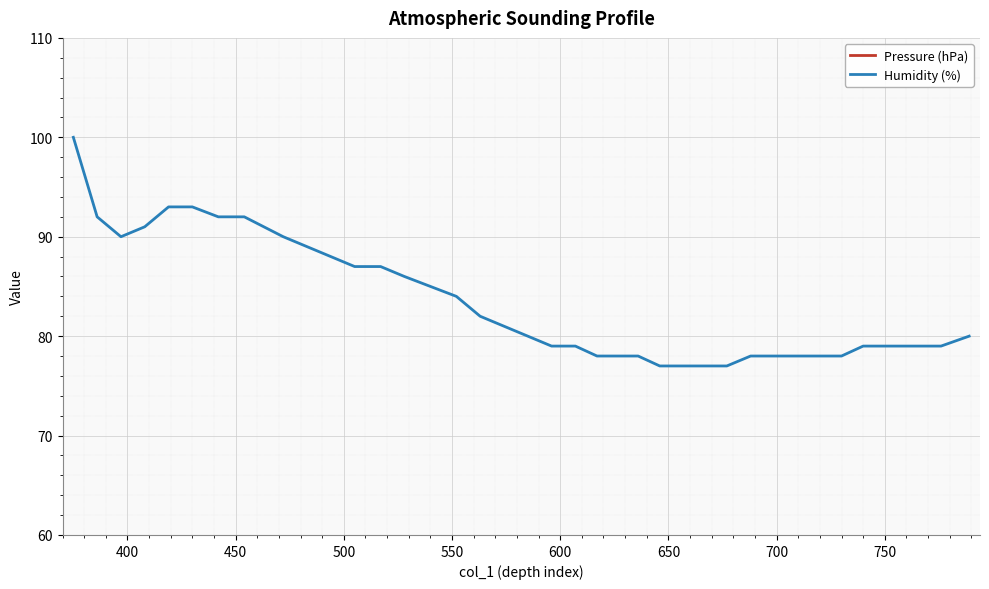

What is the minimum value for Humidity (%)?

77